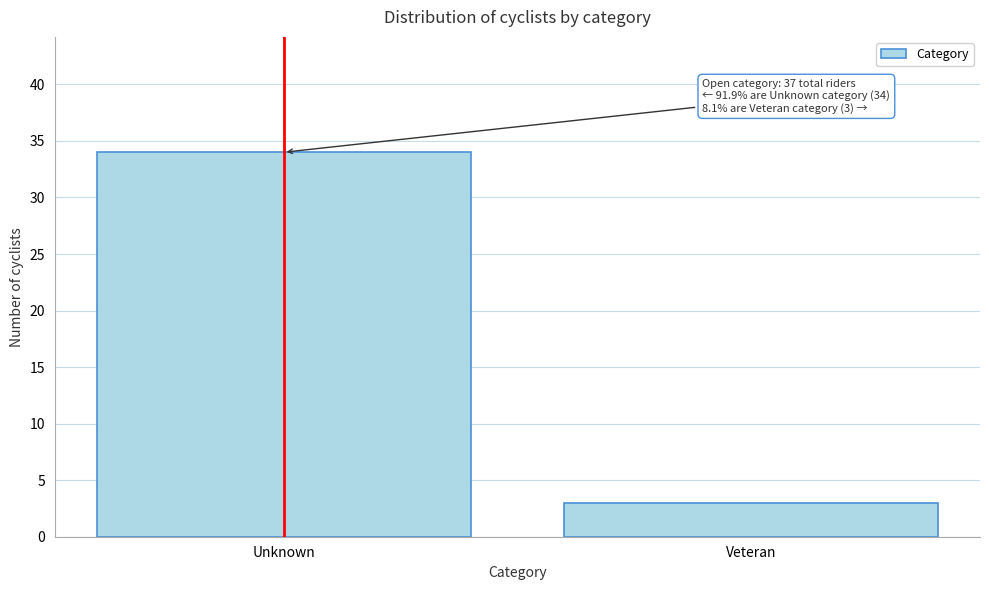

Reading left to right, list all the values displayed in this chart.

34	3